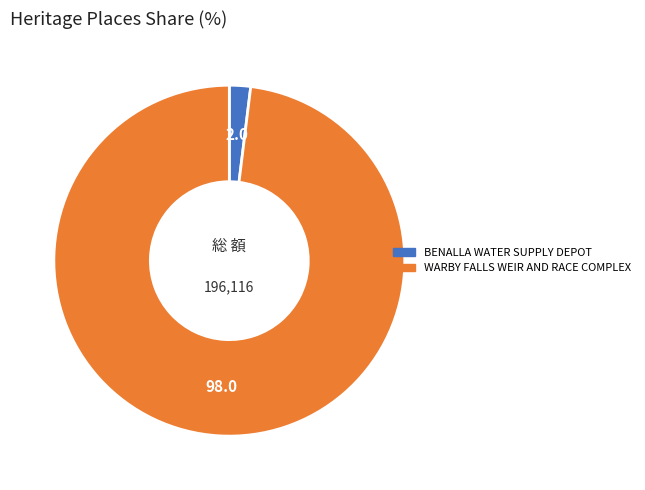

Rank the categories by value from lowest to highest.

BENALLA WATER SUPPLY DEPOT, WARBY FALLS WEIR AND RACE COMPLEX